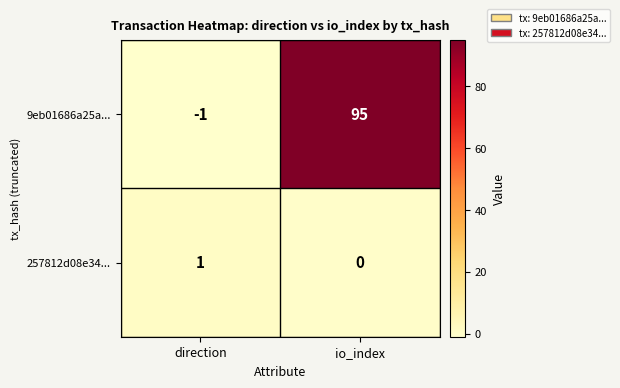

Which series changed the most between direction and io_index?

9eb01686a25a...